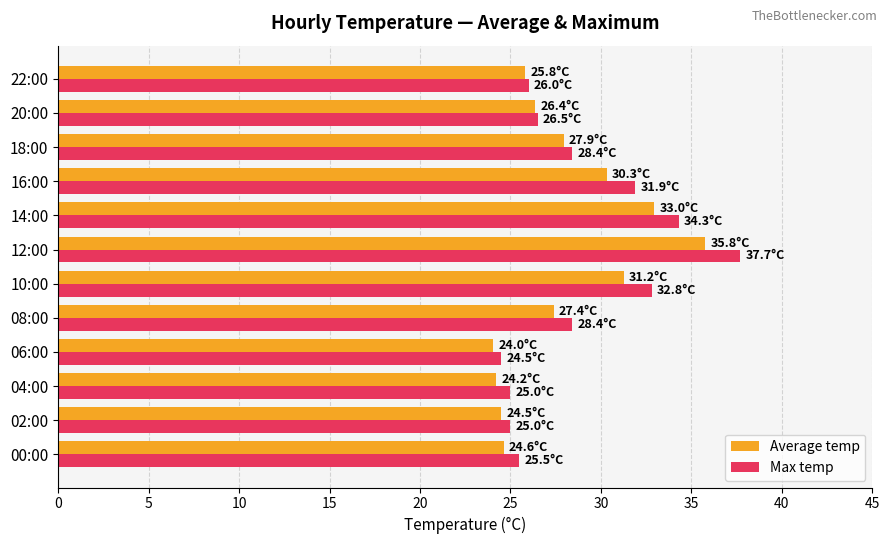

Which series has the largest total across all categories?

Max temp